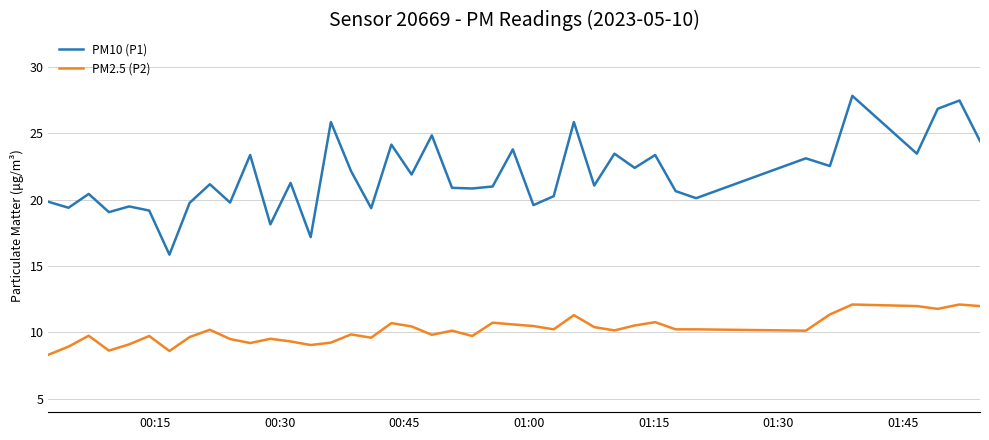

What is the difference between the maximum and minimum values in the PM2.5 (P2) series?

3.8